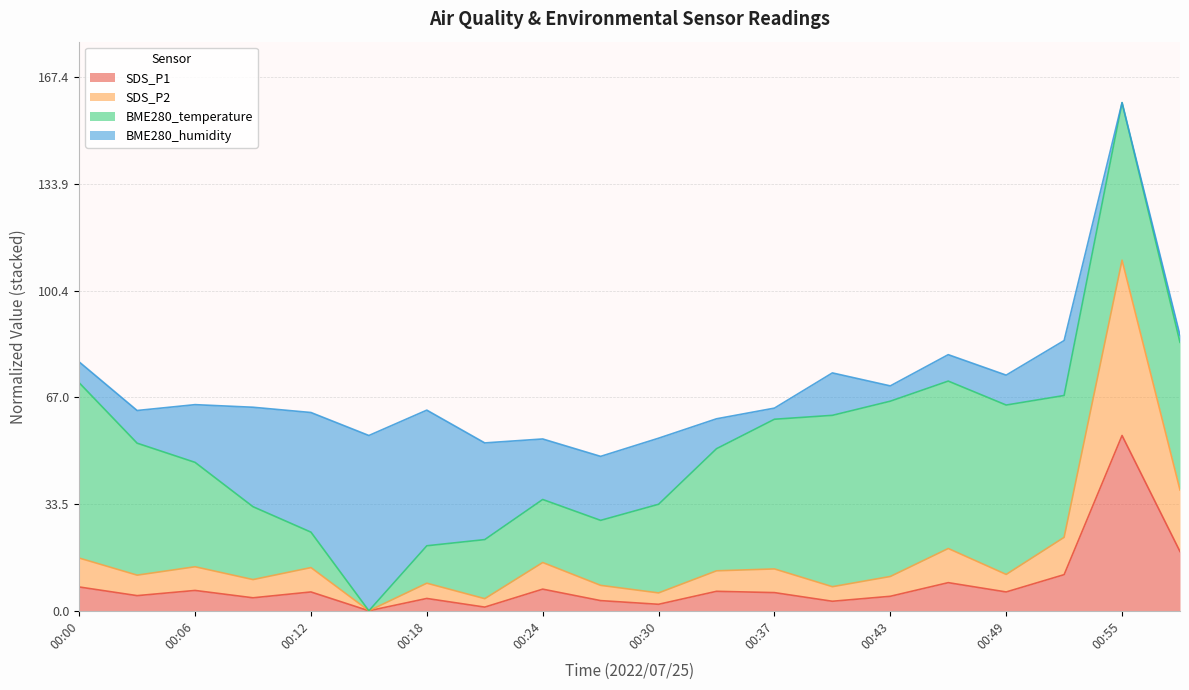

How many interior local valleys does the SDS_P2 series have?

7